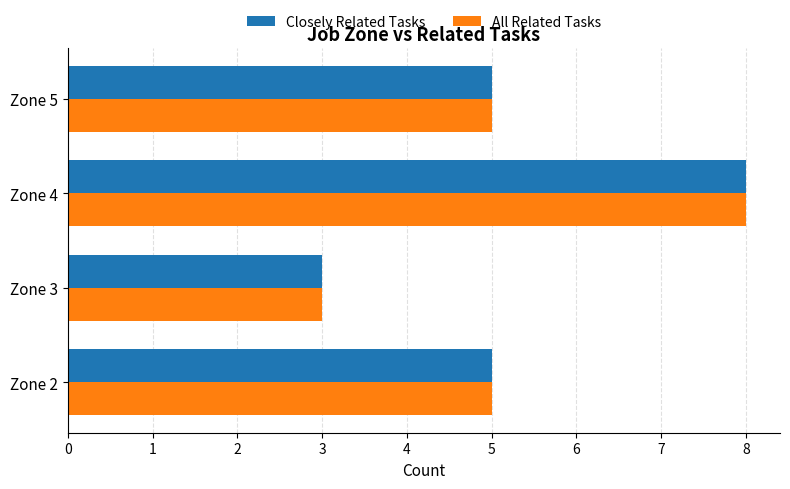

What is the highest value of the Closely Related Tasks series?

8